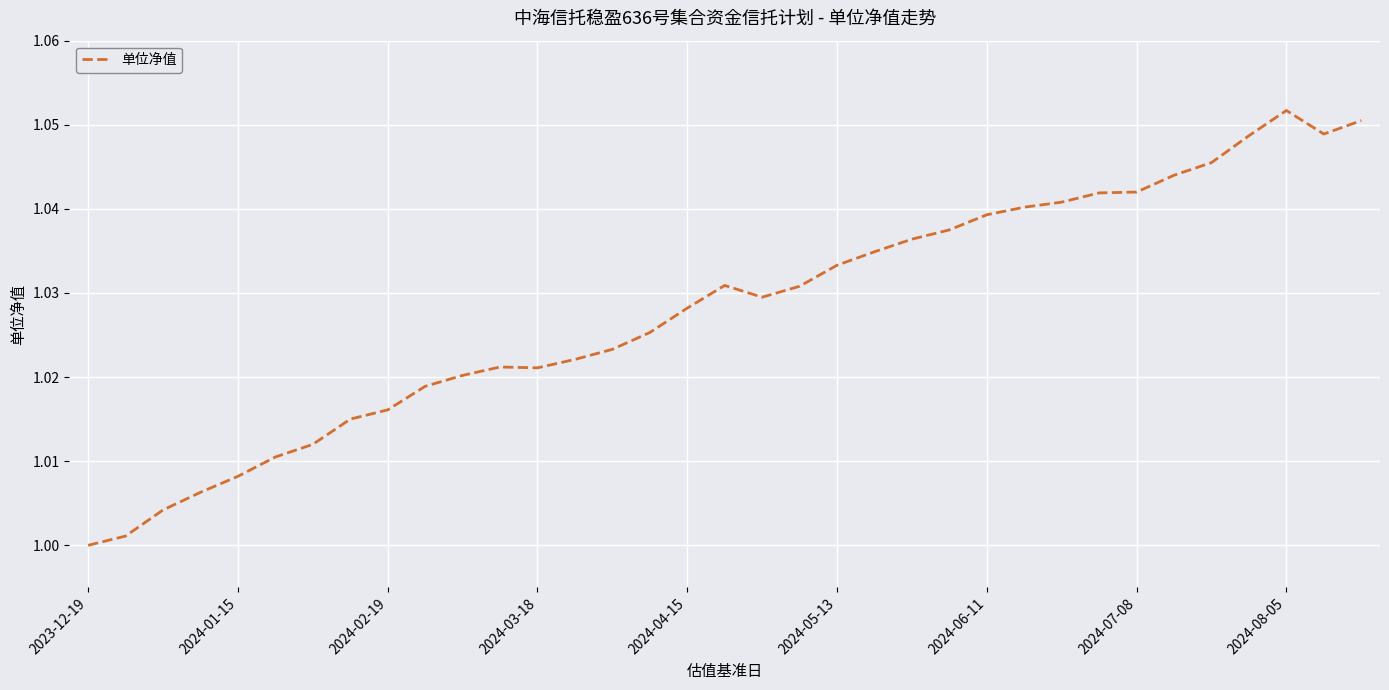

At which category does the data reach its first local peak?

11